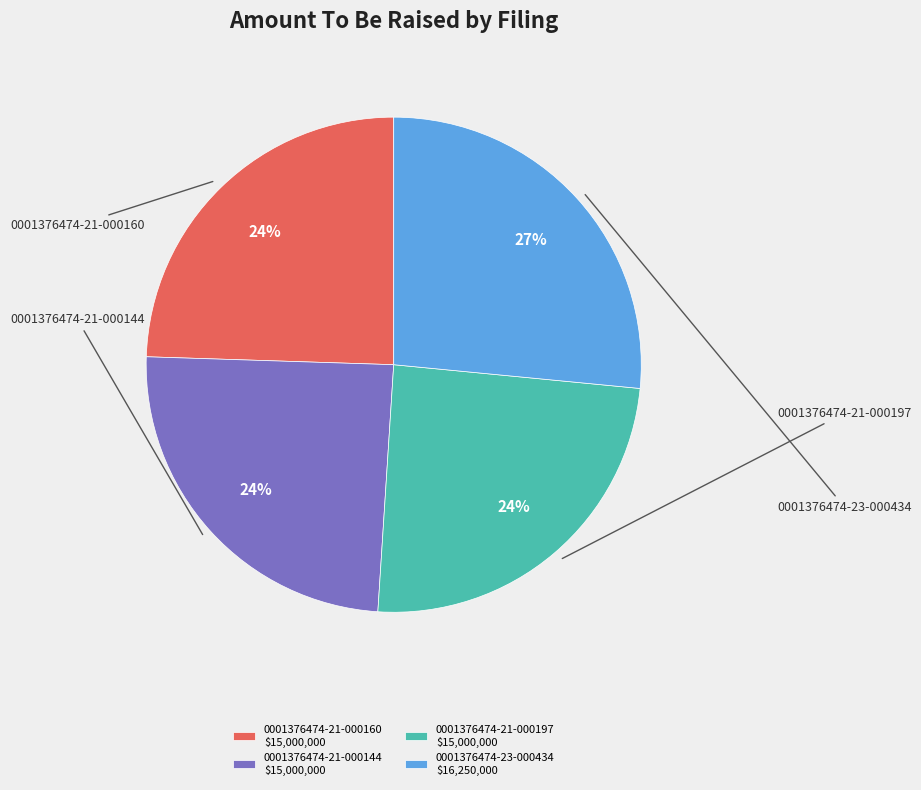

Is it true that 0001376474-21-000160 $15,000,000 is 24% of the pie?

True